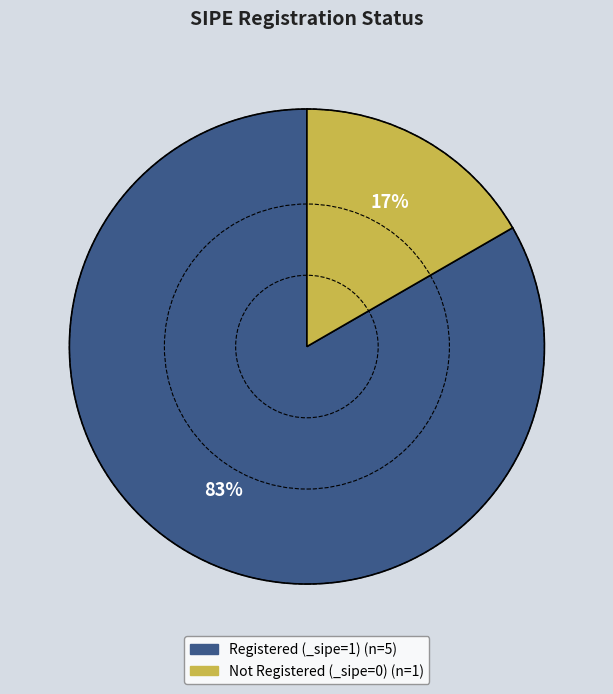

Is there a majority slice in this chart?

Yes